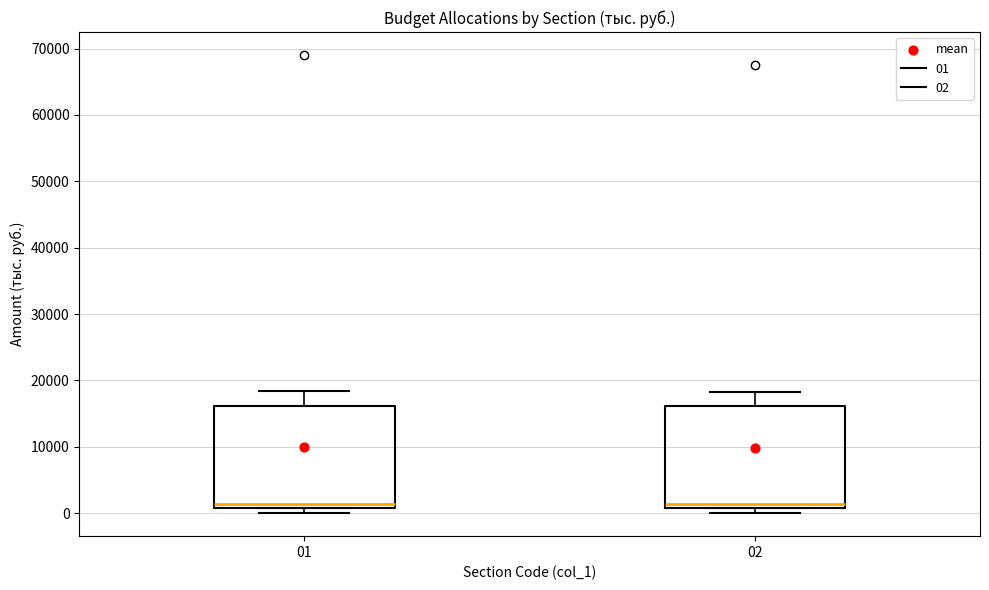

Reading left to right, transcribe this box plot: for each box, give where its median line is, the range the box spans, and where its two whiskers end, as read against the y-axis. The values are not printed on the chart, so give them approximately, as read against the axis.

01: median 1000 (just above the box's lower edge), box 1000 to 16000, whiskers 0 to 18000
02: median 1000 (just above the box's lower edge), box 1000 to 16000, whiskers 0 to 18000